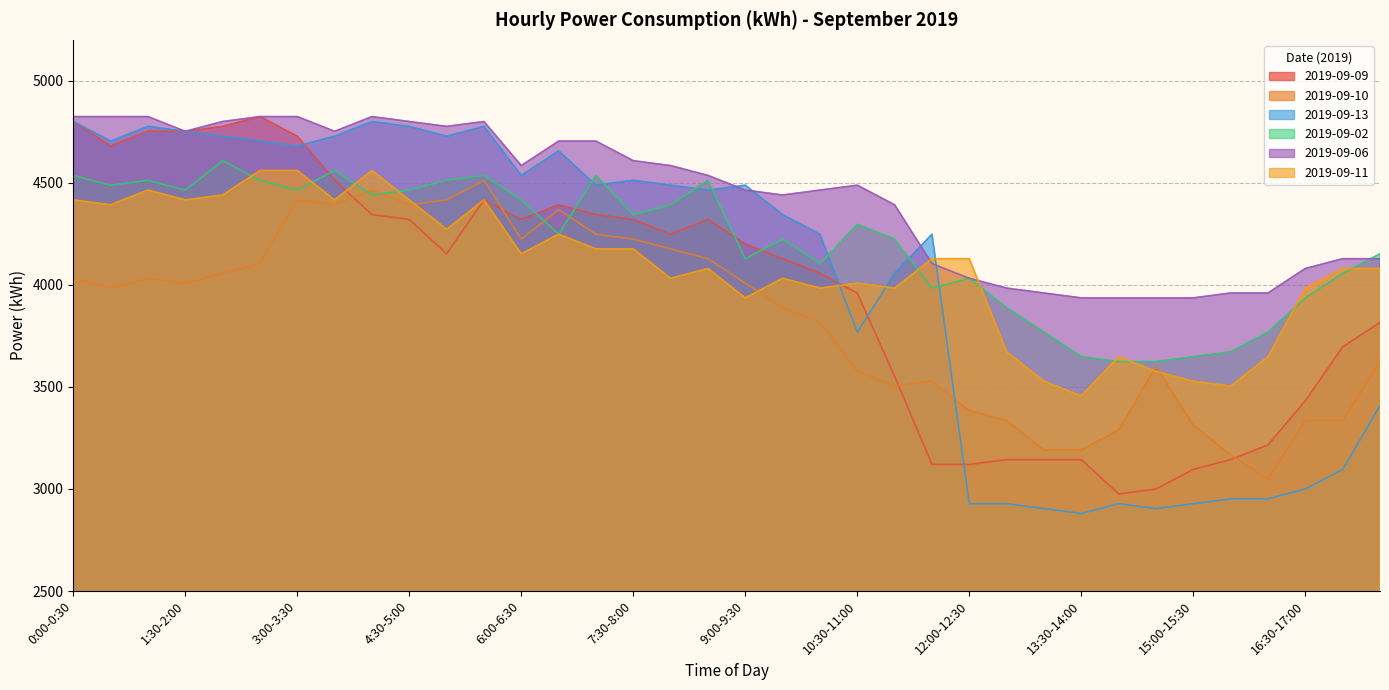

Reading left to right, list all the values displayed in this chart.

2019-09-09: 0:00-0:30=4800	0:30-1:00=4680	1:00-1:30=4752	1:30-2:00=4752	2:00-2:30=4776	2:30-3:00=4824	3:00-3:30=4728	3:30-4:00=4512	4:00-4:30=4344	4:30-5:00=4320	5:00-5:30=4152	5:30-6:00=4416	6:00-6:30=4320	6:30-7:00=4392	7:00-7:30=4344	7:30-8:00=4320	8:00-8:30=4248	8:30-9:00=4320	9:00-9:30=4200	9:30-10:00=4128	10:00-10:30=4056	10:30-11:00=3960	11:00-11:30=3552	11:30-12:00=3120	12:00-12:30=3120	12:30-13:00=3144	13:00-13:30=3144	13:30-14:00=3144	14:00-14:30=2976	14:30-15:00=3000	15:00-15:30=3096	15:30-16:00=3144	16:00-16:30=3216	16:30-17:00=3432	17:00-17:30=3696	17:30-18:00=3816
2019-09-10: 0:00-0:30=4032	0:30-1:00=3984	1:00-1:30=4032	1:30-2:00=4008	2:00-2:30=4056	2:30-3:00=4104	3:00-3:30=4416	3:30-4:00=4392	4:00-4:30=4464	4:30-5:00=4392	5:00-5:30=4416	5:30-6:00=4512	6:00-6:30=4224	6:30-7:00=4368	7:00-7:30=4248	7:30-8:00=4224	8:00-8:30=4176	8:30-9:00=4128	9:00-9:30=4008	9:30-10:00=3888	10:00-10:30=3816	10:30-11:00=3576	11:00-11:30=3504	11:30-12:00=3528	12:00-12:30=3384	12:30-13:00=3336	13:00-13:30=3192	13:30-14:00=3192	14:00-14:30=3288	14:30-15:00=3600	15:00-15:30=3312	15:30-16:00=3168	16:00-16:30=3048	16:30-17:00=3336	17:00-17:30=3336	17:30-18:00=3624
2019-09-13: 0:00-0:30=4800	0:30-1:00=4704	1:00-1:30=4776	1:30-2:00=4752	2:00-2:30=4728	2:30-3:00=4704	3:00-3:30=4680	3:30-4:00=4728	4:00-4:30=4800	4:30-5:00=4776	5:00-5:30=4728	5:30-6:00=4776	6:00-6:30=4536	6:30-7:00=4656	7:00-7:30=4488	7:30-8:00=4512	8:00-8:30=4488	8:30-9:00=4464	9:00-9:30=4488	9:30-10:00=4344	10:00-10:30=4248	10:30-11:00=3768	11:00-11:30=4056	11:30-12:00=4248	12:00-12:30=2928	12:30-13:00=2928	13:00-13:30=2904	13:30-14:00=2880	14:00-14:30=2928	14:30-15:00=2904	15:00-15:30=2928	15:30-16:00=2952	16:00-16:30=2952	16:30-17:00=3000	17:00-17:30=3096	17:30-18:00=3408
2019-09-02: 0:00-0:30=4536	0:30-1:00=4488	1:00-1:30=4512	1:30-2:00=4464	2:00-2:30=4608	2:30-3:00=4512	3:00-3:30=4464	3:30-4:00=4560	4:00-4:30=4440	4:30-5:00=4464	5:00-5:30=4512	5:30-6:00=4536	6:00-6:30=4416	6:30-7:00=4248	7:00-7:30=4536	7:30-8:00=4344	8:00-8:30=4392	8:30-9:00=4512	9:00-9:30=4128	9:30-10:00=4224	10:00-10:30=4104	10:30-11:00=4296	11:00-11:30=4224	11:30-12:00=3984	12:00-12:30=4032	12:30-13:00=3888	13:00-13:30=3768	13:30-14:00=3648	14:00-14:30=3624	14:30-15:00=3624	15:00-15:30=3648	15:30-16:00=3672	16:00-16:30=3768	16:30-17:00=3936	17:00-17:30=4056	17:30-18:00=4152
2019-09-06: 0:00-0:30=4824	0:30-1:00=4824	1:00-1:30=4824	1:30-2:00=4752	2:00-2:30=4800	2:30-3:00=4824	3:00-3:30=4824	3:30-4:00=4752	4:00-4:30=4824	4:30-5:00=4800	5:00-5:30=4776	5:30-6:00=4800	6:00-6:30=4584	6:30-7:00=4704	7:00-7:30=4704	7:30-8:00=4608	8:00-8:30=4584	8:30-9:00=4536	9:00-9:30=4464	9:30-10:00=4440	10:00-10:30=4464	10:30-11:00=4488	11:00-11:30=4392	11:30-12:00=4104	12:00-12:30=4032	12:30-13:00=3984	13:00-13:30=3960	13:30-14:00=3936	14:00-14:30=3936	14:30-15:00=3936	15:00-15:30=3936	15:30-16:00=3960	16:00-16:30=3960	16:30-17:00=4080	17:00-17:30=4128	17:30-18:00=4128
2019-09-11: 0:00-0:30=4416	0:30-1:00=4392	1:00-1:30=4464	1:30-2:00=4416	2:00-2:30=4440	2:30-3:00=4560	3:00-3:30=4560	3:30-4:00=4416	4:00-4:30=4560	4:30-5:00=4416	5:00-5:30=4272	5:30-6:00=4416	6:00-6:30=4152	6:30-7:00=4248	7:00-7:30=4176	7:30-8:00=4176	8:00-8:30=4032	8:30-9:00=4080	9:00-9:30=3936	9:30-10:00=4032	10:00-10:30=3984	10:30-11:00=4008	11:00-11:30=3984	11:30-12:00=4128	12:00-12:30=4128	12:30-13:00=3672	13:00-13:30=3528	13:30-14:00=3456	14:00-14:30=3648	14:30-15:00=3576	15:00-15:30=3528	15:30-16:00=3504	16:00-16:30=3648	16:30-17:00=3984	17:00-17:30=4080	17:30-18:00=4080